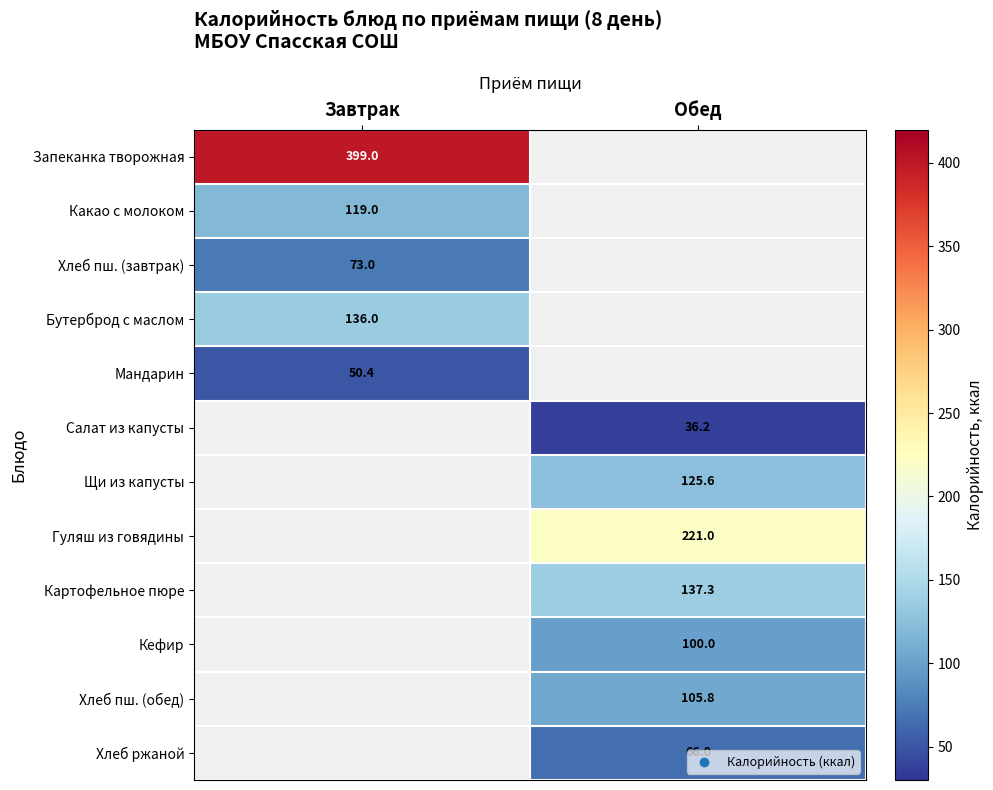

The value of Хлеб пш. (обед) at Обед is 157.8. True or false?

False